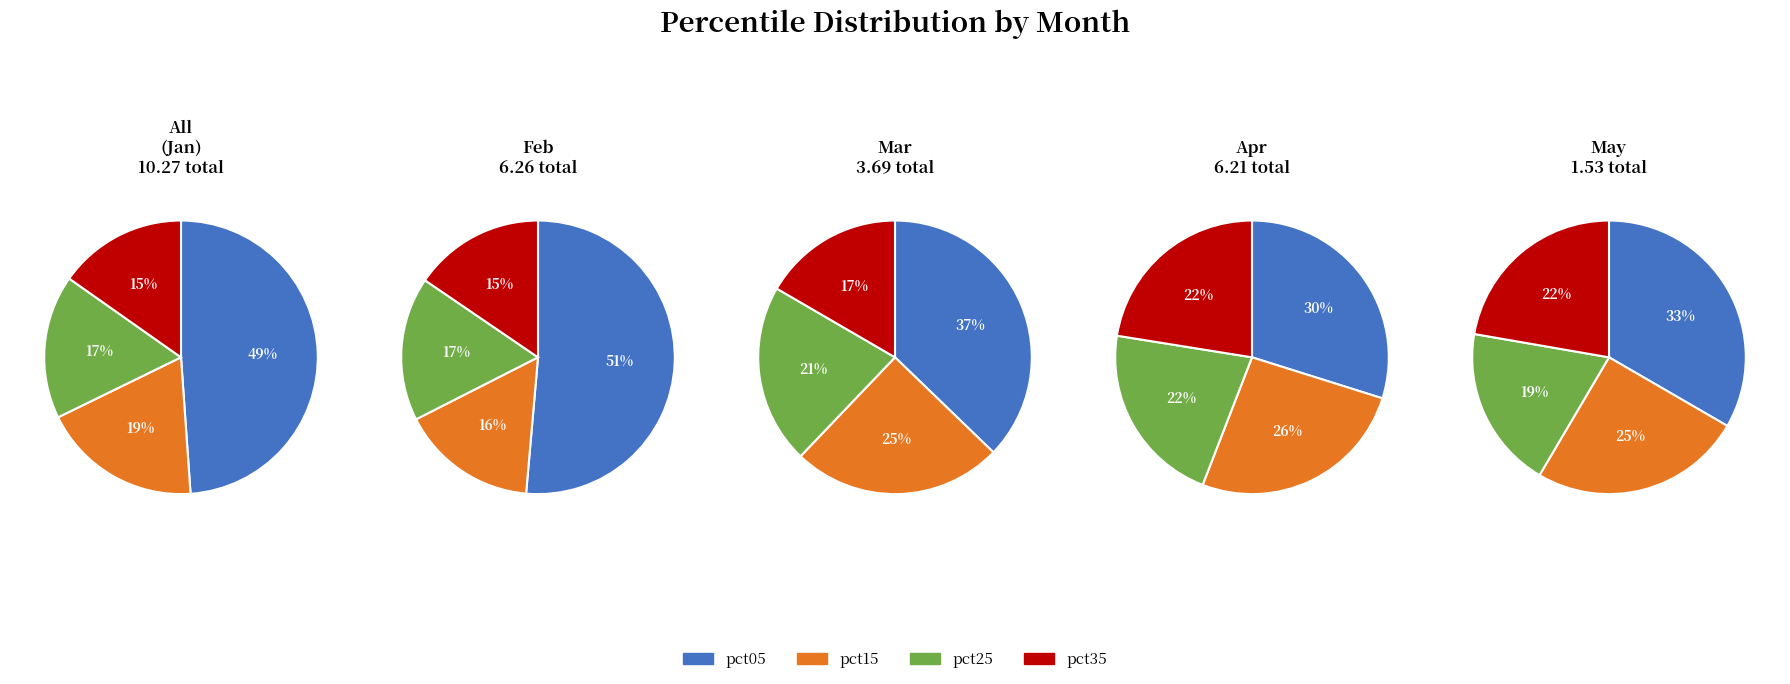

Is it true that pct15 is 17% of the pie?

False